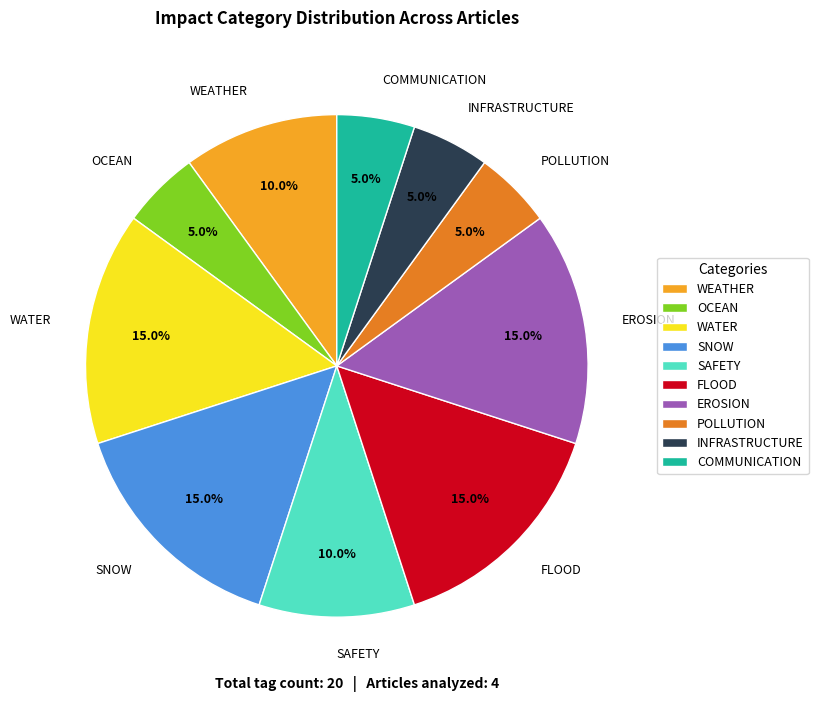

What percentage is NOT represented by SNOW?

85.0%